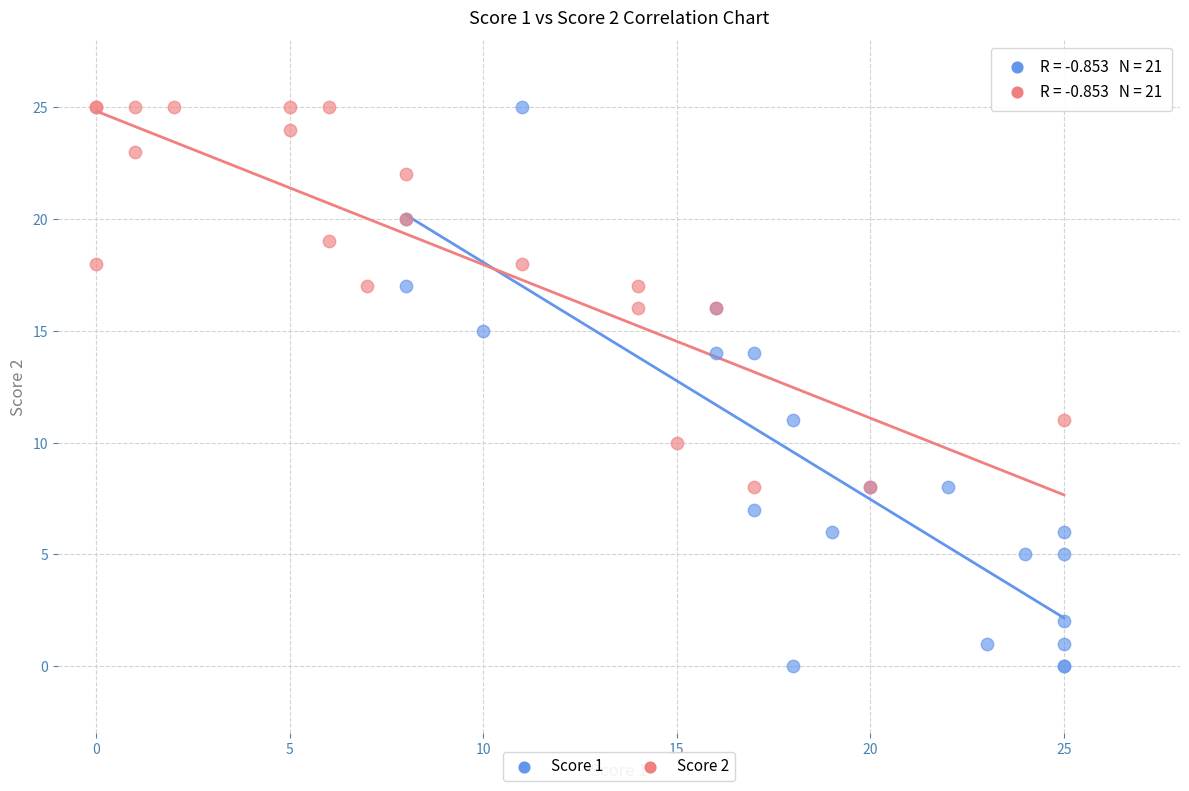

Which series has the widest spread of Y values?

Score 1